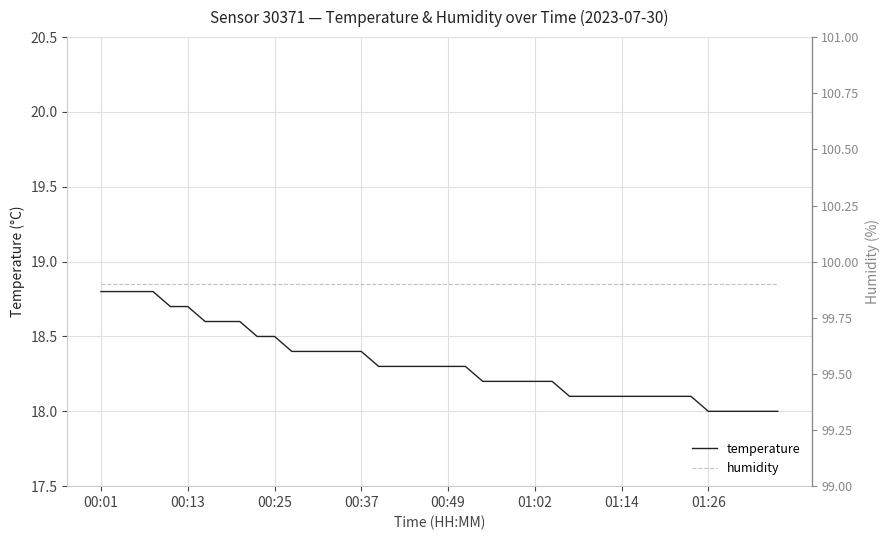

Does the chart display data point markers on the line(s)?

No